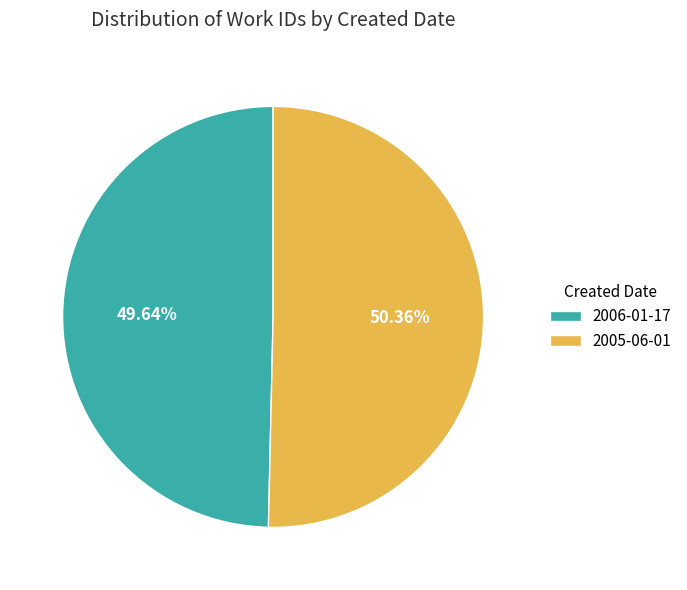

To the nearest percent, what portion does 2005-06-01 represent?

50%